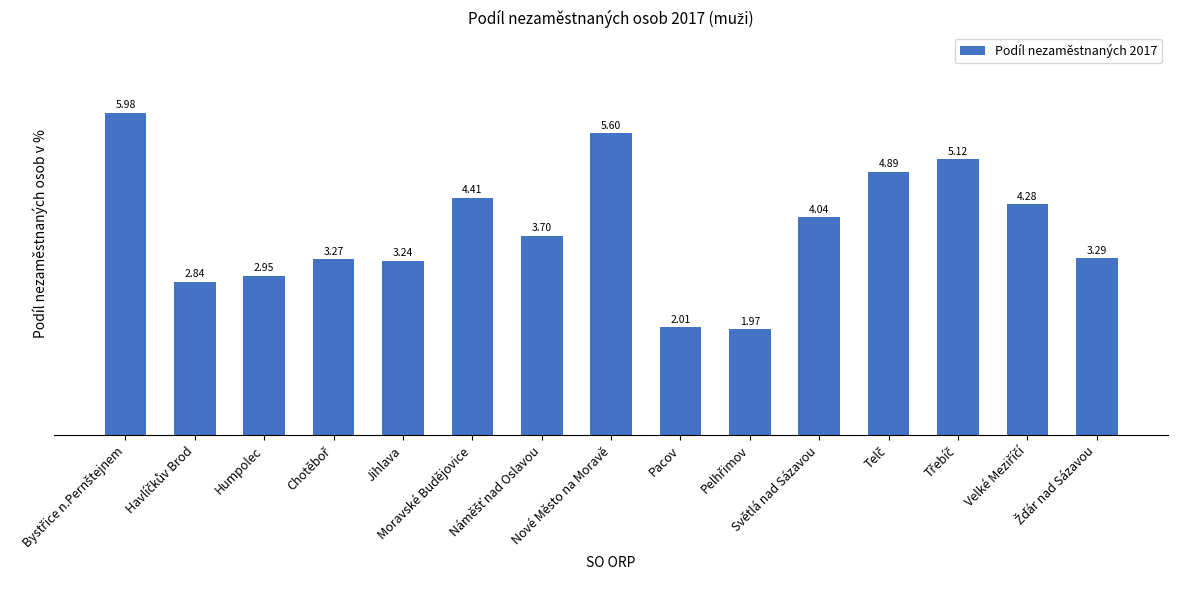

What is the average value?

3.8